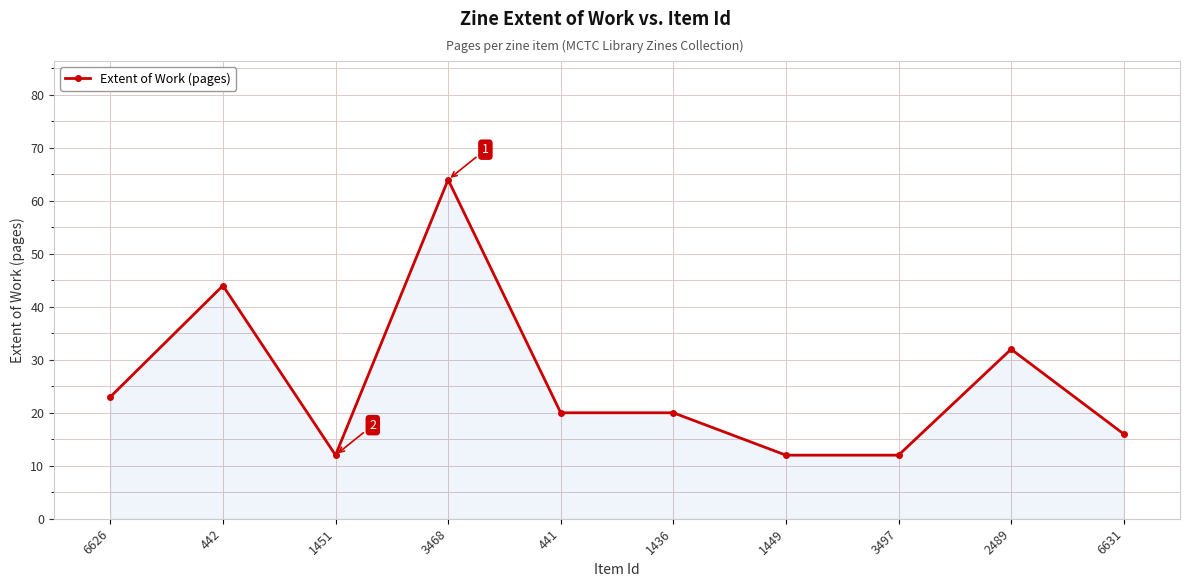

Where is the first local minimum?

1451